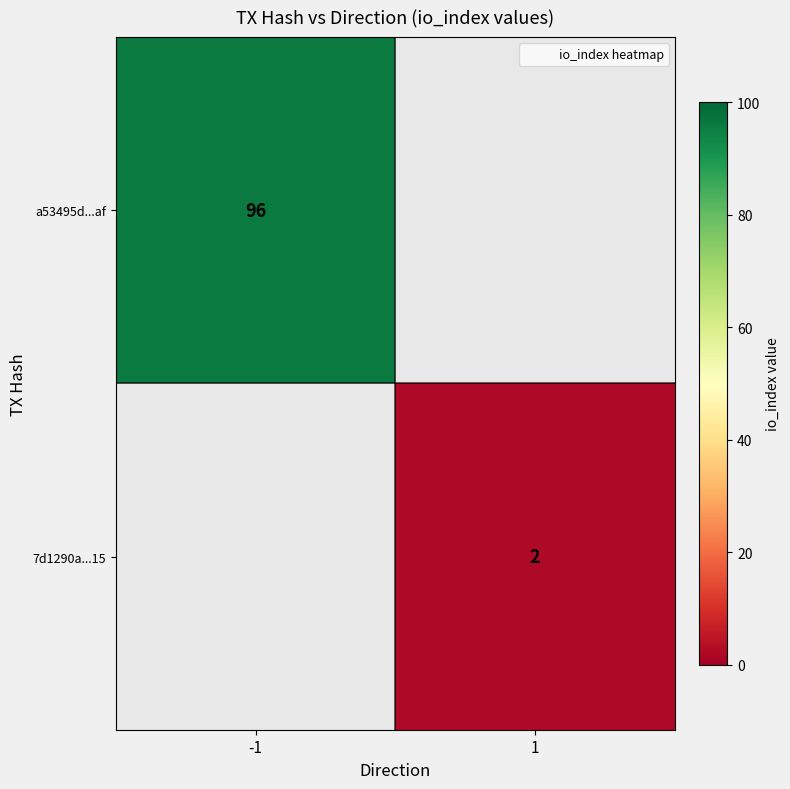

Rank the series by their average value, from highest to lowest.

a53495d...af, 7d1290a...15